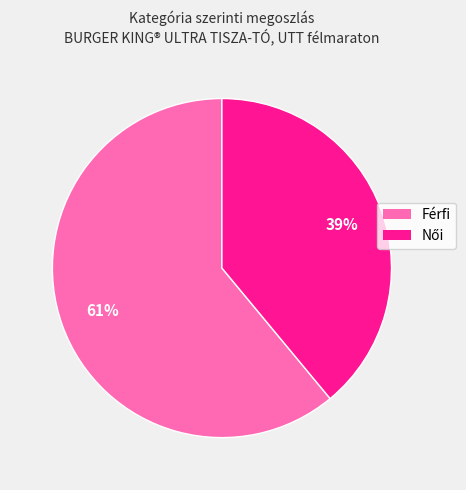

Which slice is the largest?

Férfi